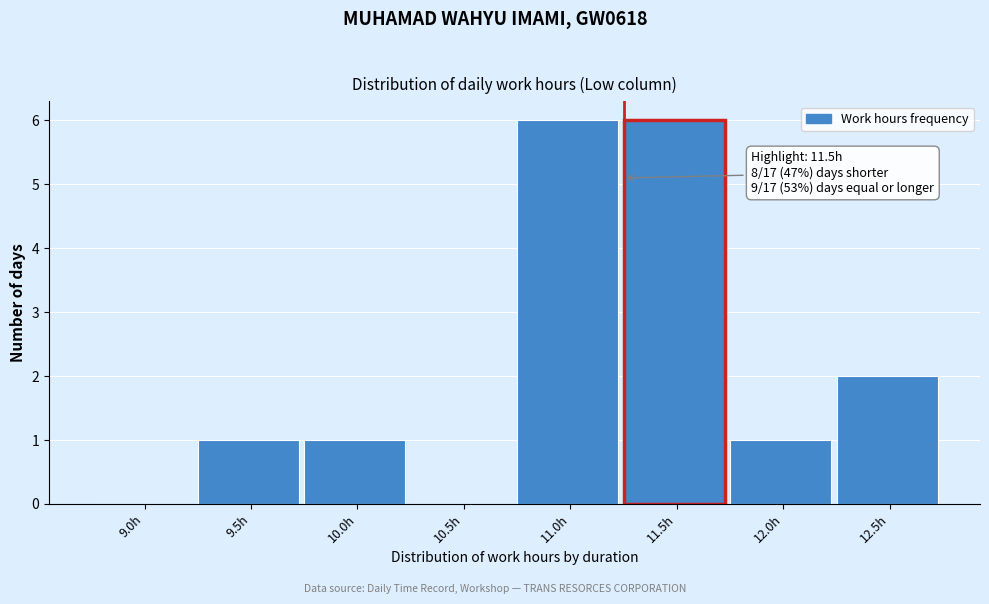

Reading left to right, extract all data points from this chart.

9.0h=0	9.5h=1	10.0h=1	10.5h=0	11.0h=6	11.5h=6	12.0h=1	12.5h=2